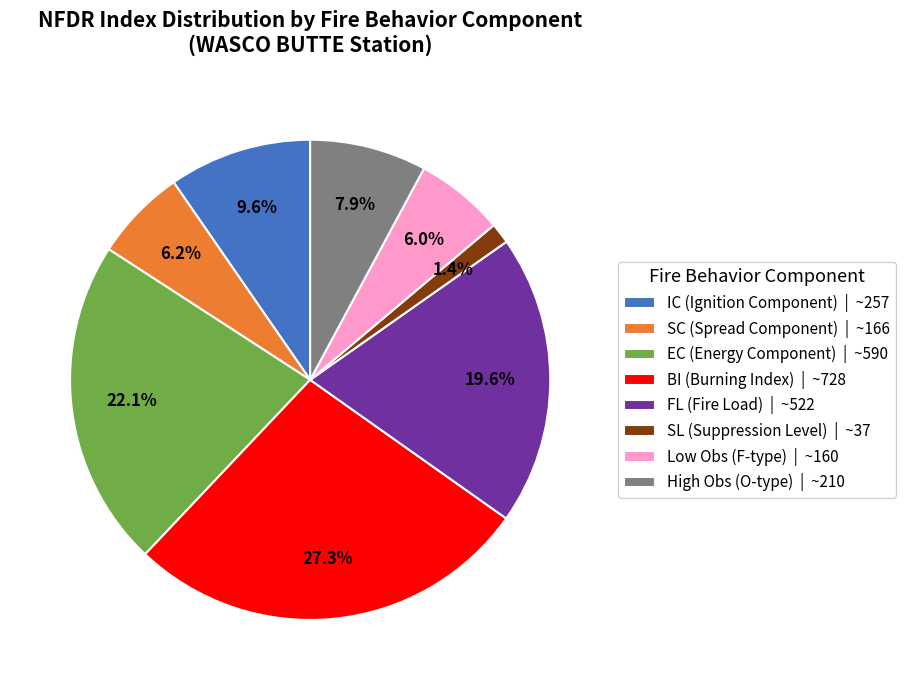

To the nearest percent, what is the average slice percentage?

12%